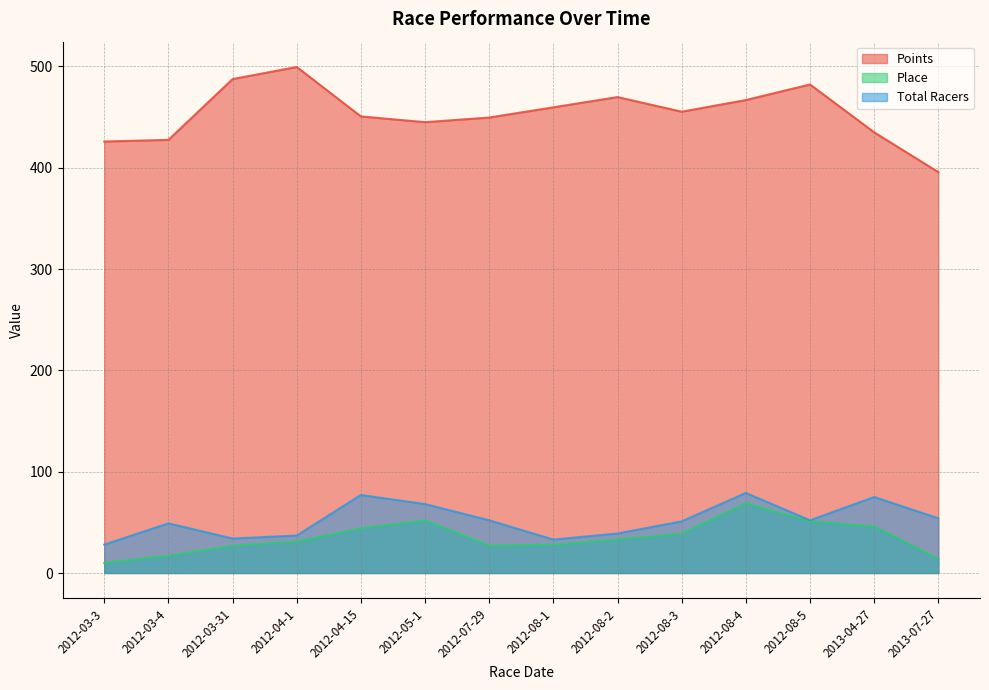

Reading left to right, what are all the values shown in this chart?

Points: 425.9	427.5	487.5	499.4	450.7	445.0	449.5	459.6	469.8	455.3	466.8	482.2	435.0	395.7
Place: 10.0	17.0	27.0	31.0	44.0	52.0	27.0	28.0	33.0	39.0	69.0	51.0	46.0	14.0
Total Racers: 28.0	49.0	34.0	37.0	77.0	68.0	52.0	33.0	39.0	51.0	79.0	52.0	75.0	54.0